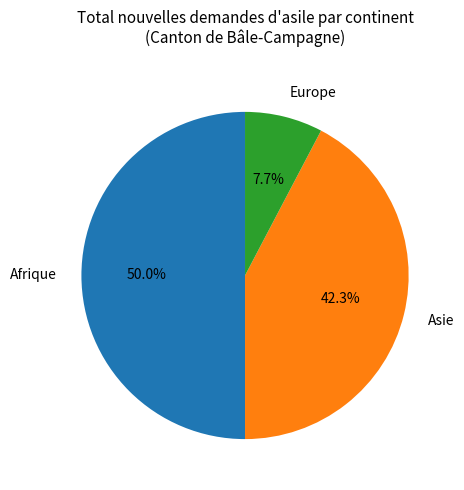

Rank the categories by value from highest to lowest.

Afrique, Asie, Europe